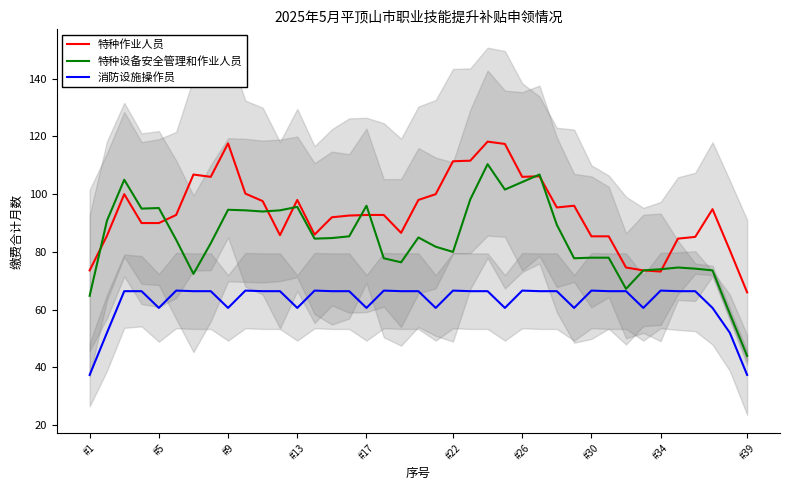

What position from the right is 17?

22